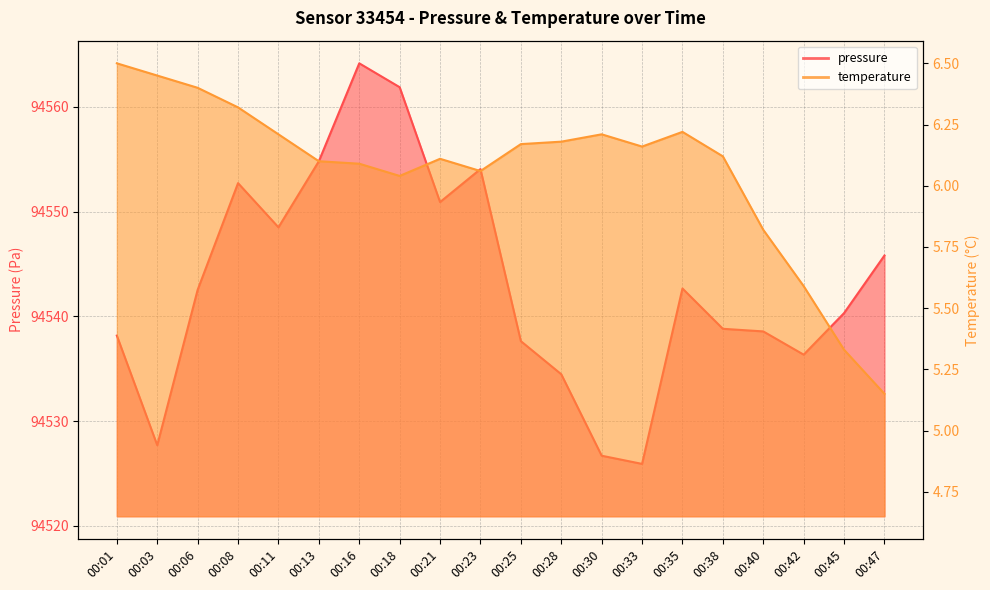

Rank the series by their maximum value, from highest to lowest.

pressure, temperature